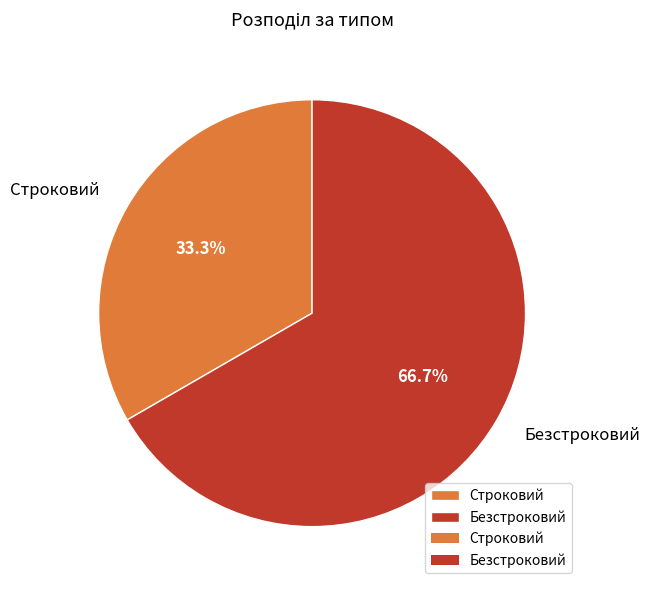

What is the largest slice in the pie chart?

Безстроковий